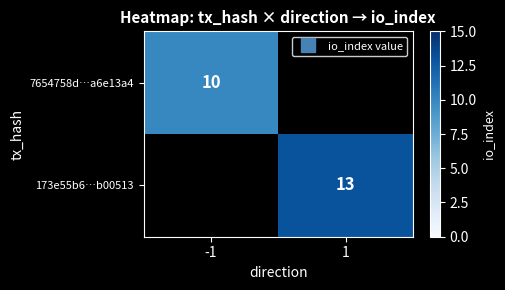

Rank the series by their maximum value, from lowest to highest.

7654758d…a6e13a4, 173e55b6…b00513